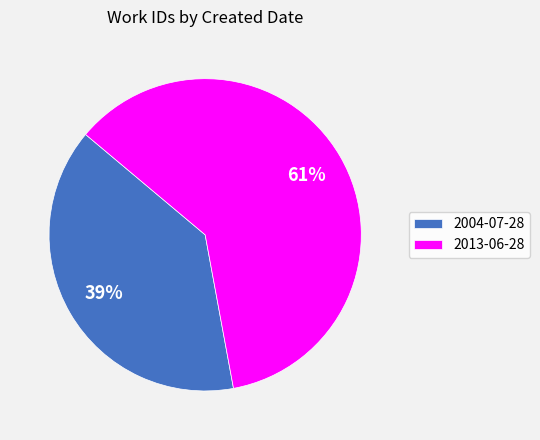

Does any single category account for the majority?

Yes